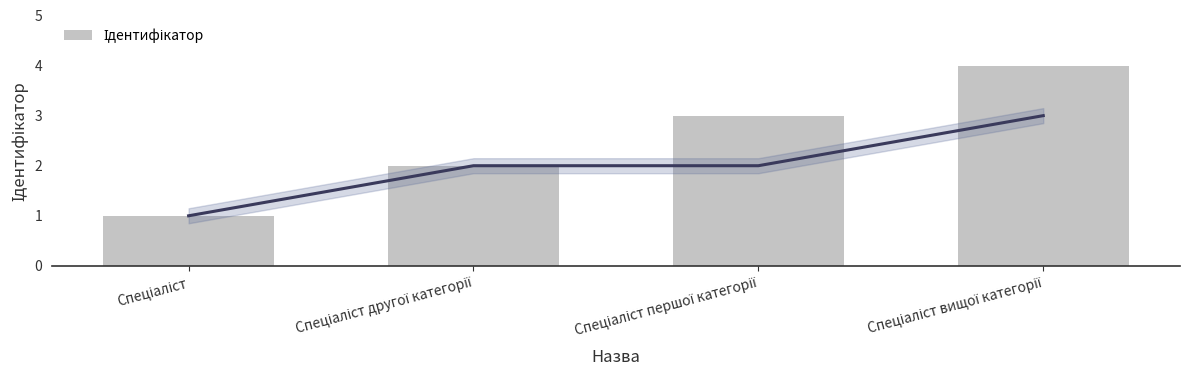

What is the ratio of the value at Спеціаліст першої категорії to the value at Спеціаліст другої категорії?

1.5